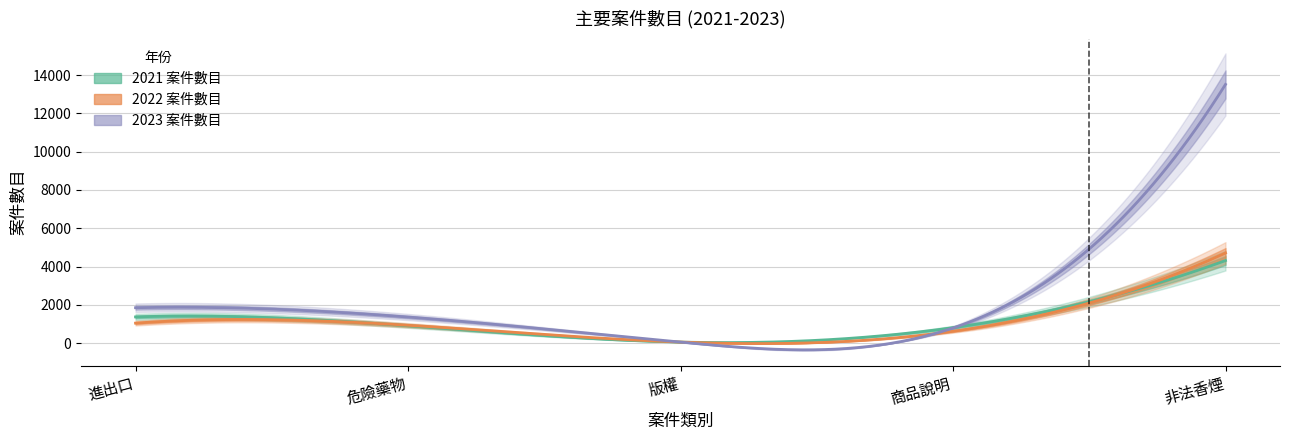

Does the chart display data point markers on the line(s)?

No